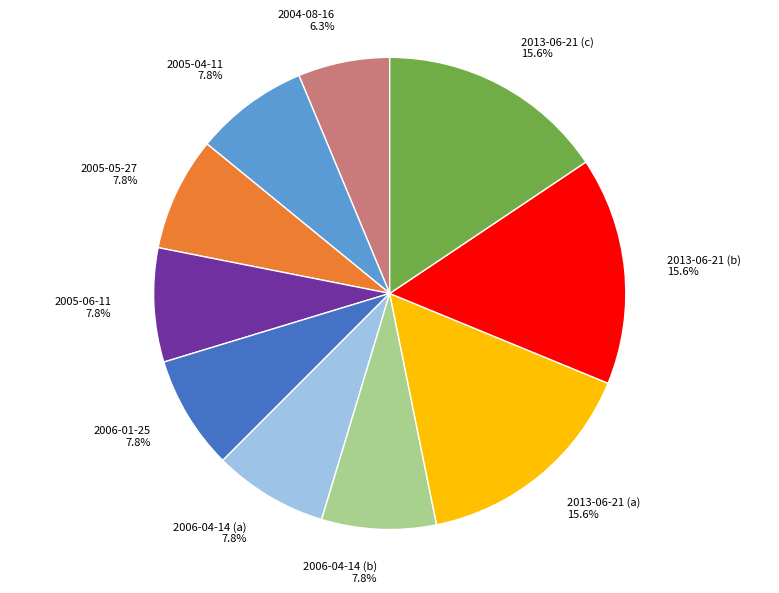

True or false: 2005-06-11 accounts for 8% of the total.

True